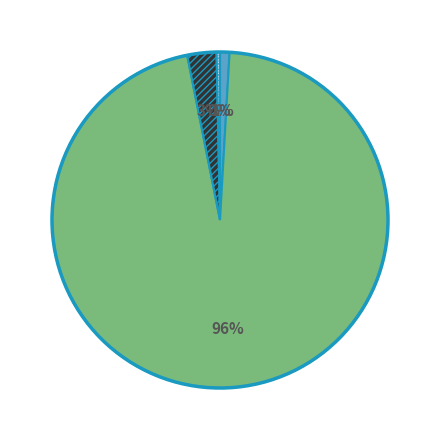

To the nearest percent, what is the average slice percentage?

25%